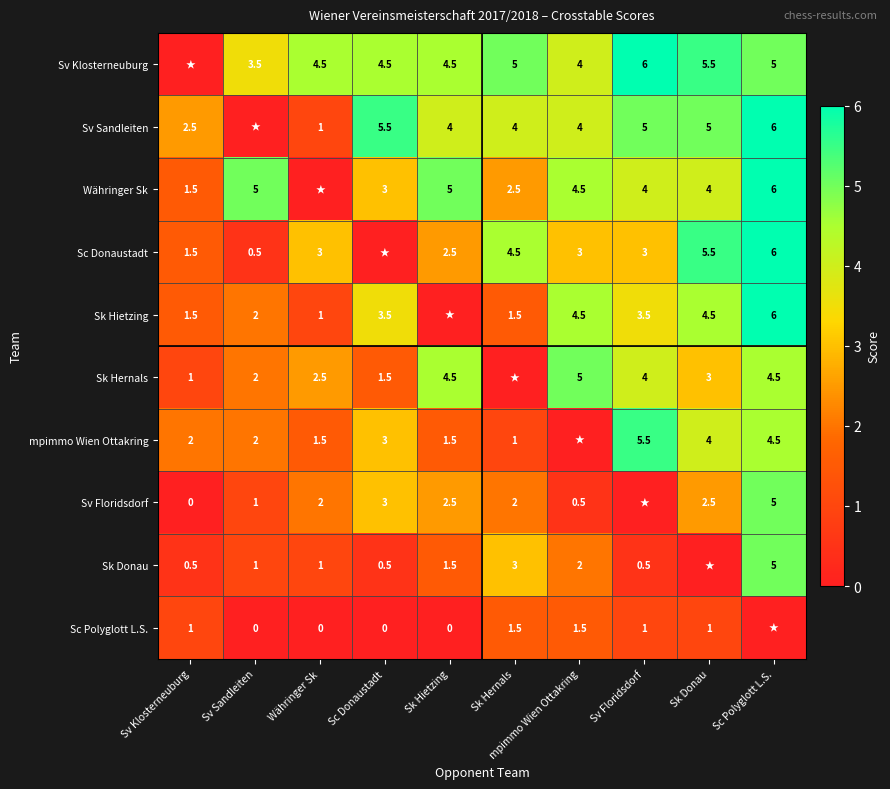

Is the value of Währinger Sk at Sc Donaustadt greater than the value of Sv Floridsdorf at Sk Hietzing?

Yes